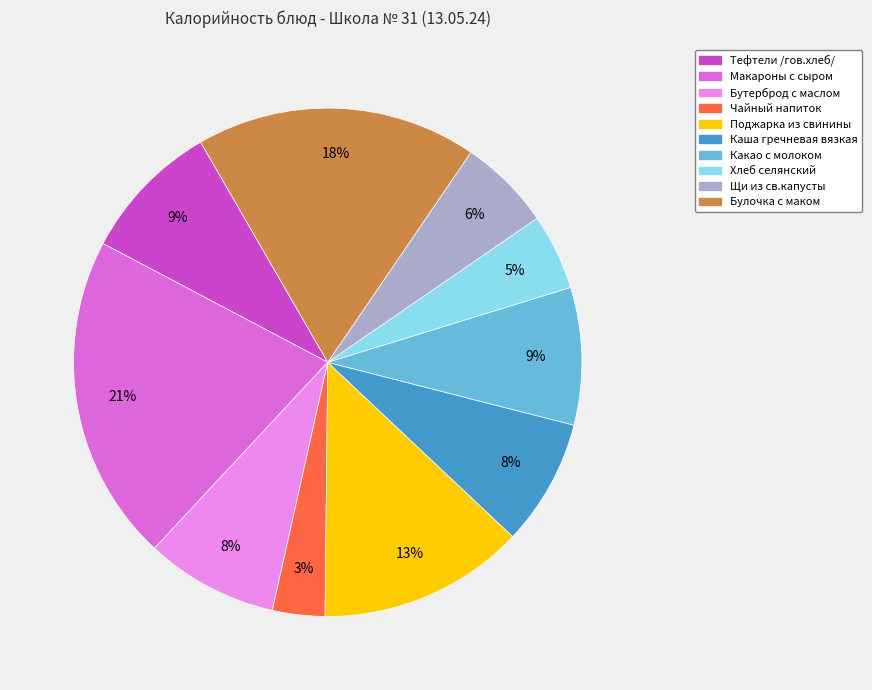

Which has a higher value, Макароны с сыром or Булочка с маком?

Макароны с сыром